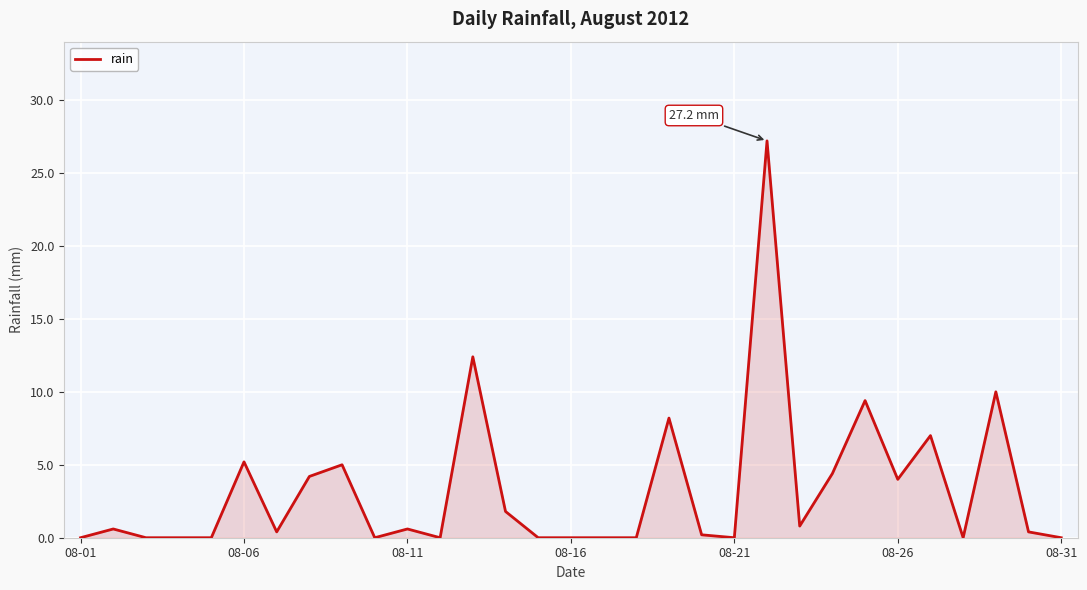

What is the greatest value displayed?

27.2